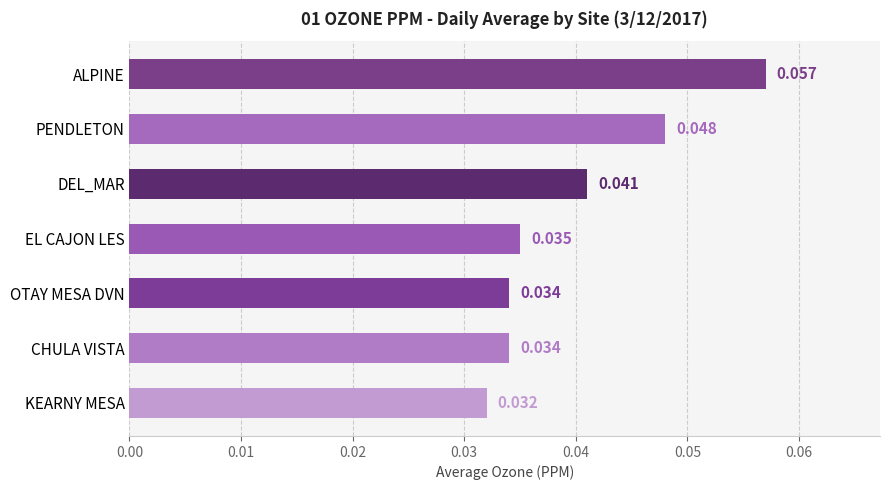

Are the bars horizontal?

Yes